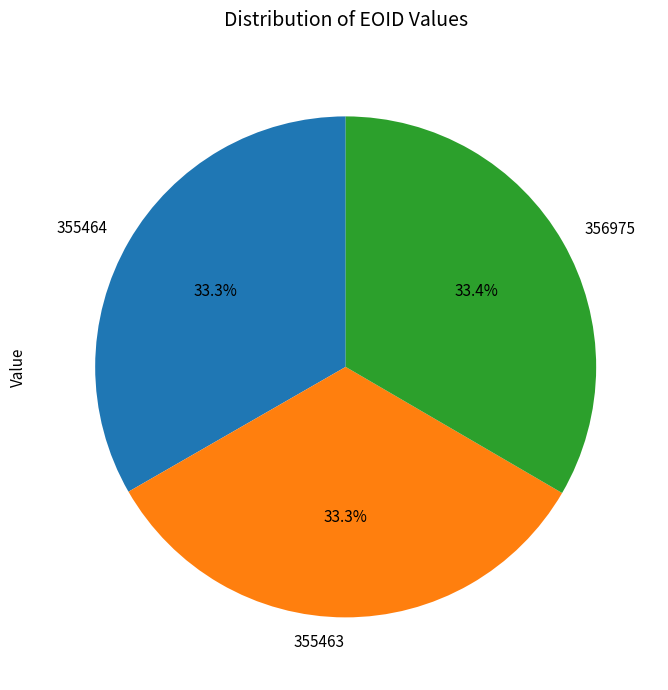

Do 355464 and 356975 together represent more than half of the pie?

Yes